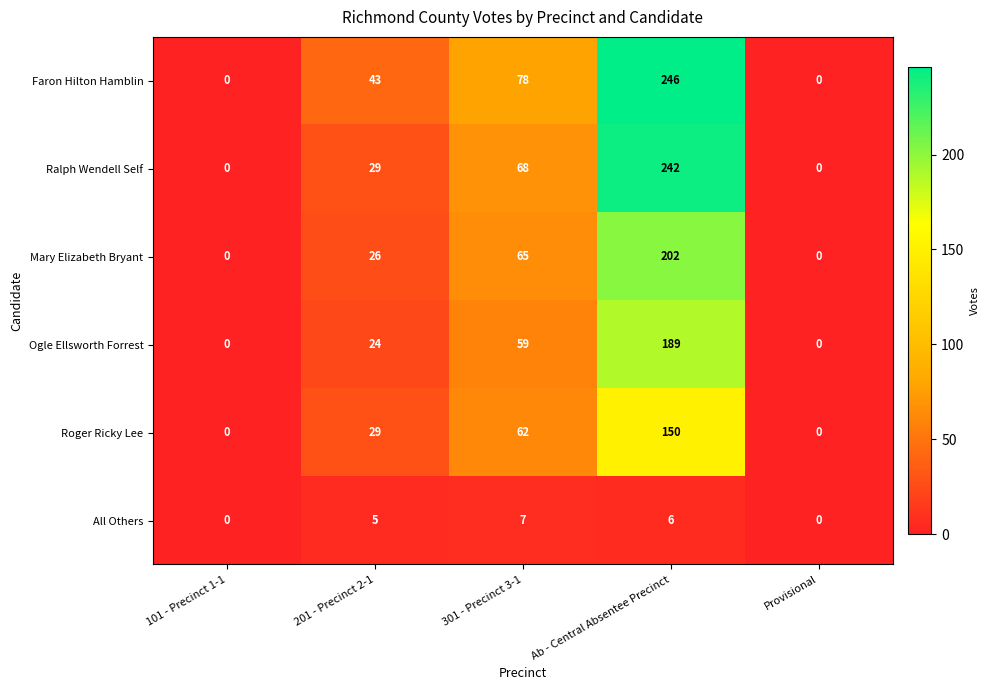

Which series has the largest total across all categories?

Faron Hilton Hamblin